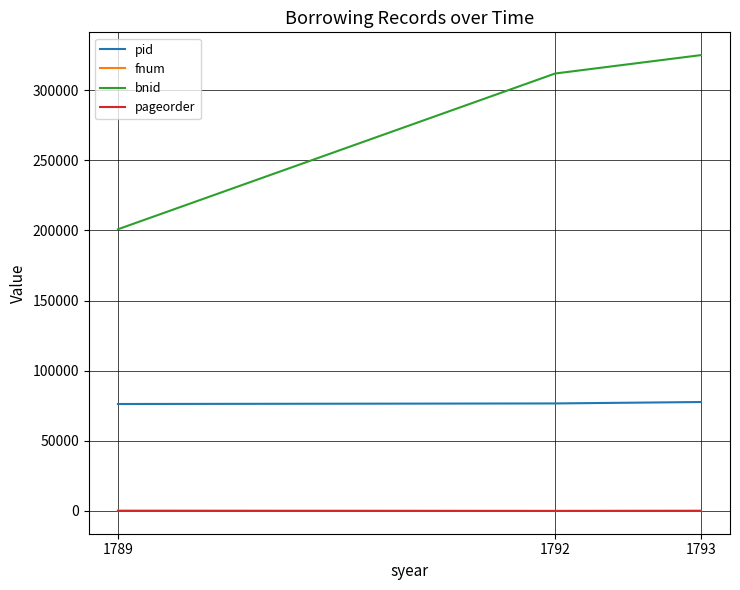

What are all the series names shown in the legend?

pid, fnum, bnid, pageorder